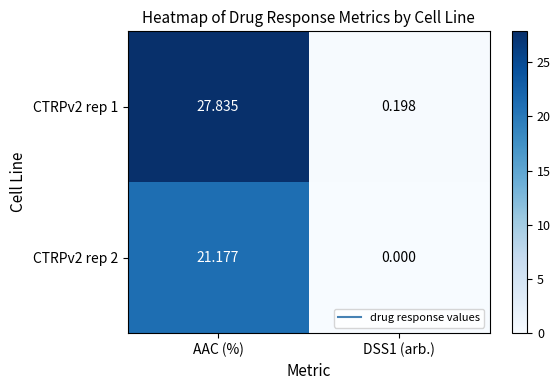

How many series are shown in this chart?

2